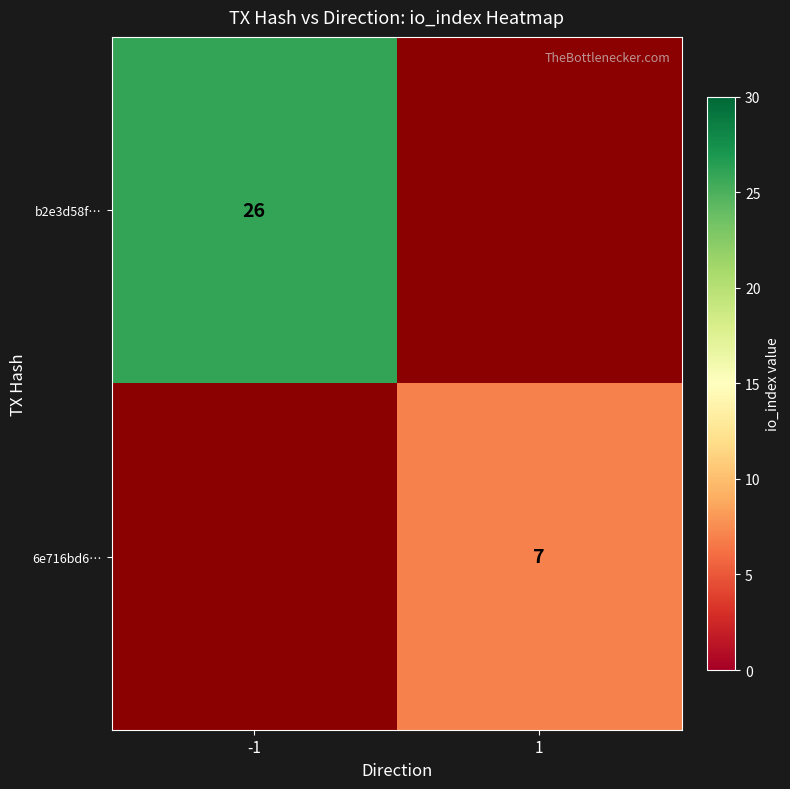

The b2e3d58f… series shows 26 at -1. True or false?

True